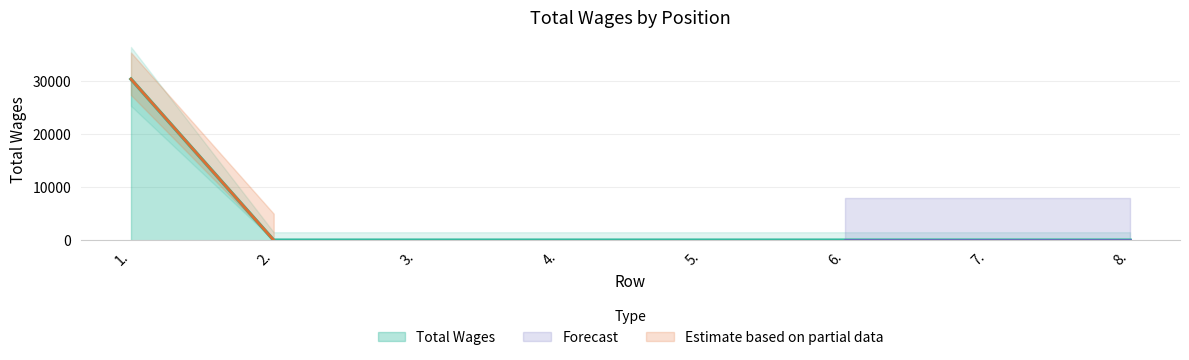

Which has a higher value, 8. or 4.?

8.